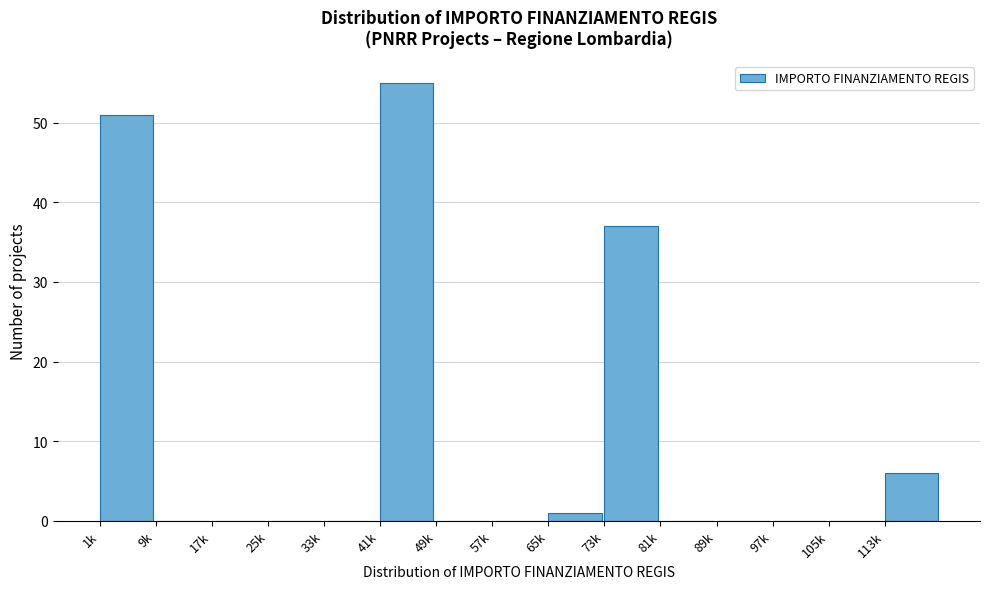

Reading left to right, list all the values displayed in this chart.

1k=51	9k=0	17k=0	25k=0	33k=0	41k=55	49k=0	57k=0	65k=1	73k=37	81k=0	89k=0	97k=0	105k=0	113k=6